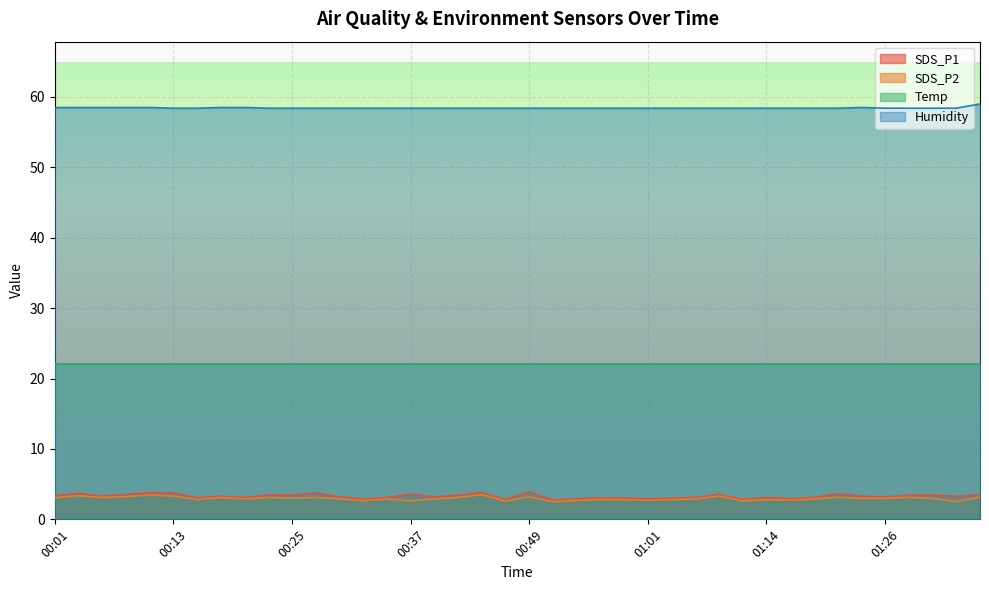

Which category has the lowest value across all series?

00:52